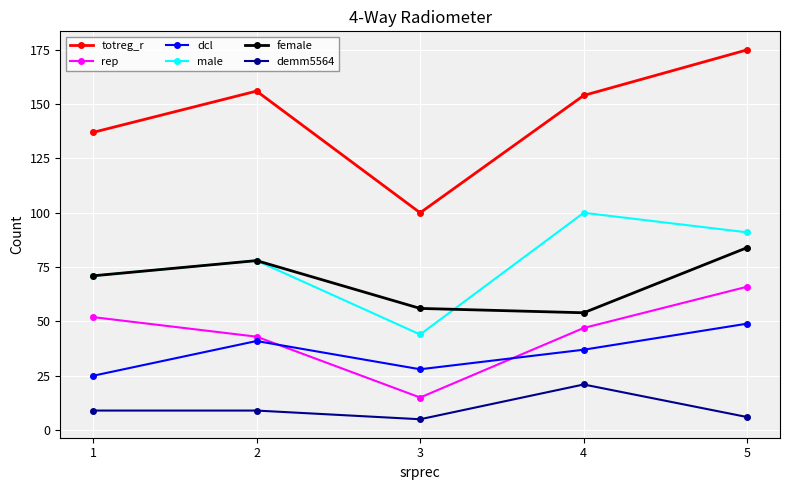

Count the number of data series in this chart.

6